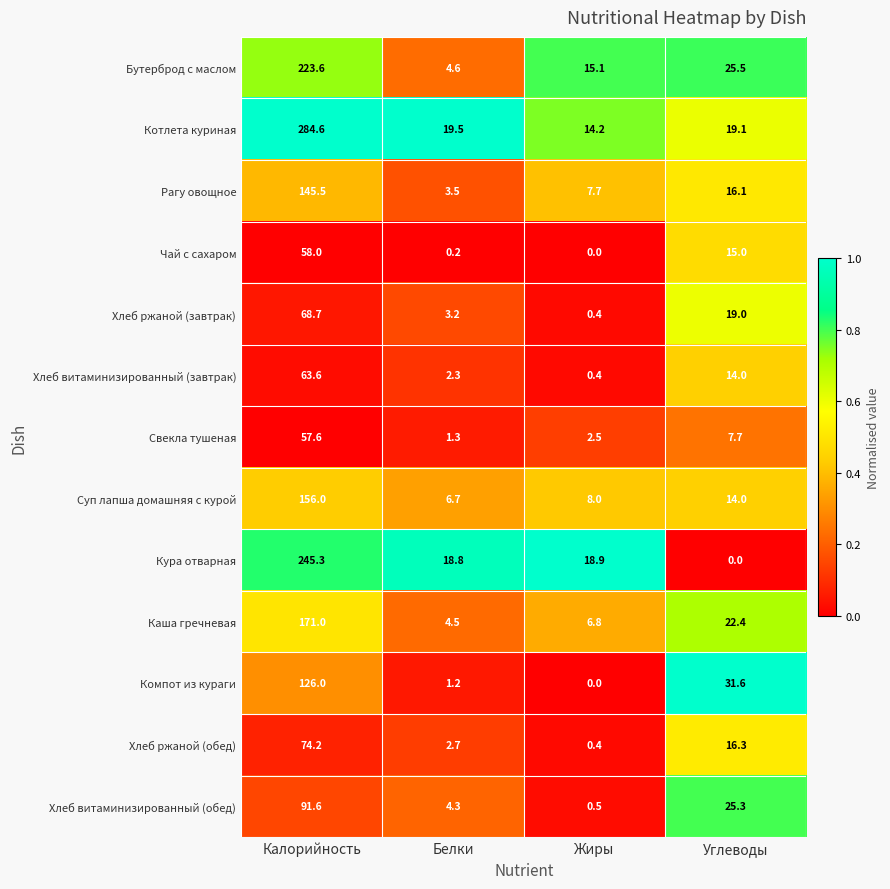

Between Калорийность and Белки, which series saw the biggest shift?

Котлета куриная